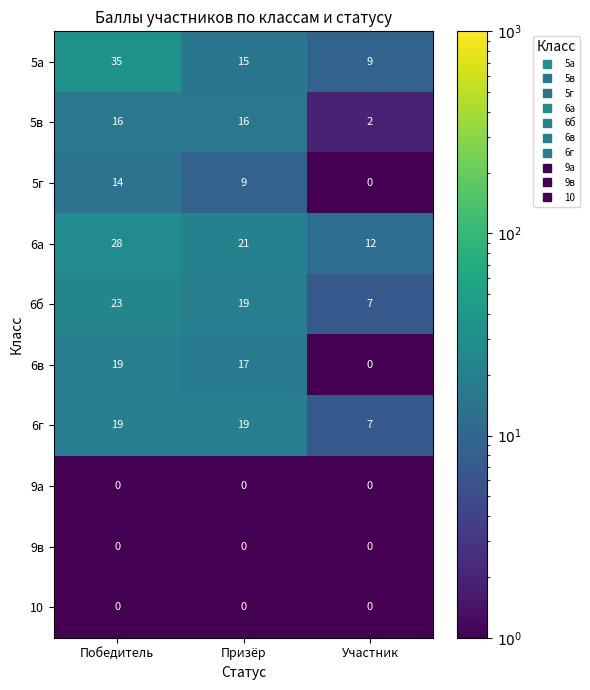

The 5в series shows 24 at Призёр. True or false?

False